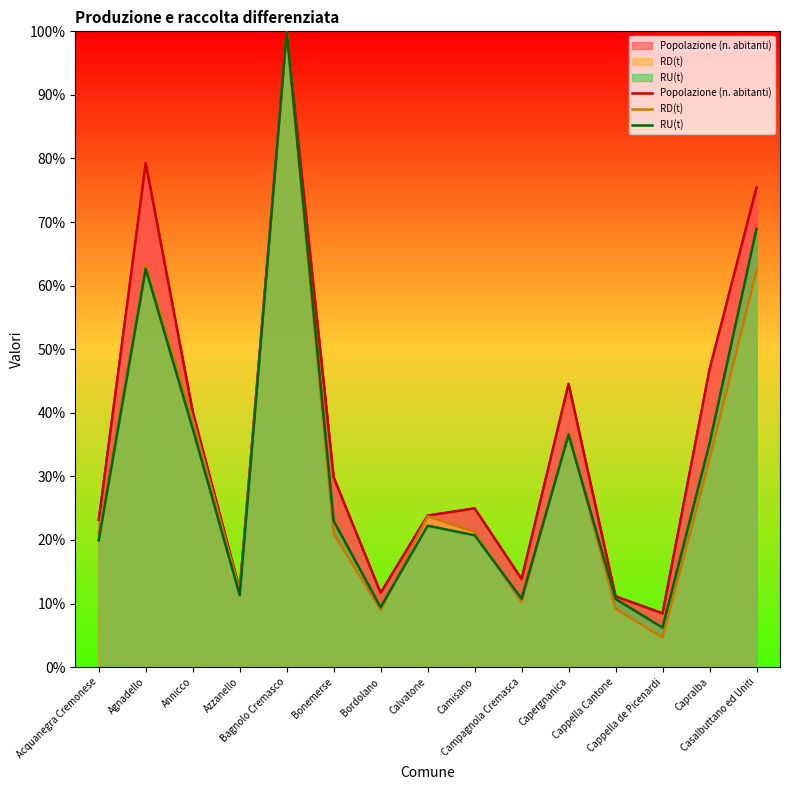

What position from the left is Campagnola Cremasca?

10